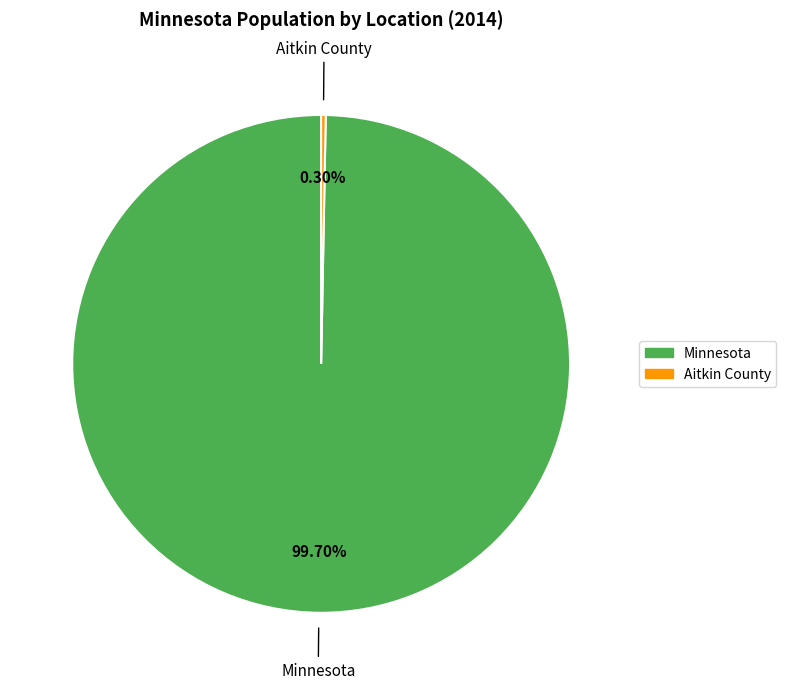

Does any single category account for the majority?

Yes